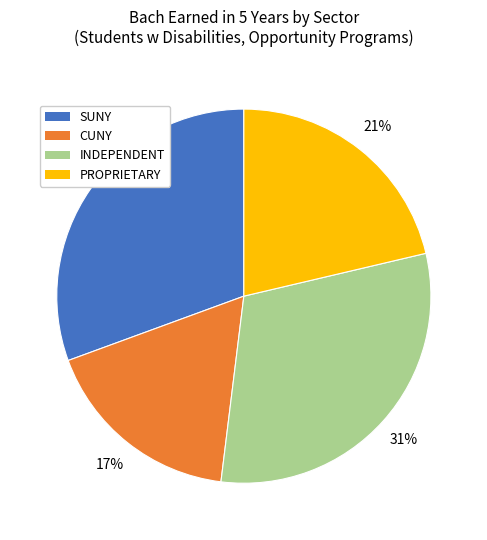

To the nearest percent, what percentage of the pie is CUNY?

17%